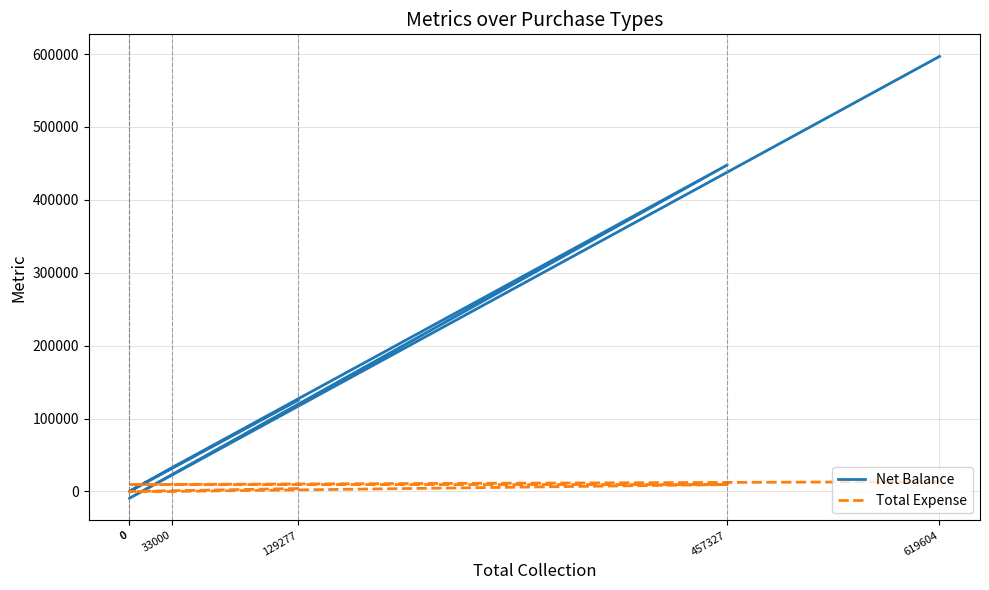

At how many categories does at least one series exceed 25268?

4